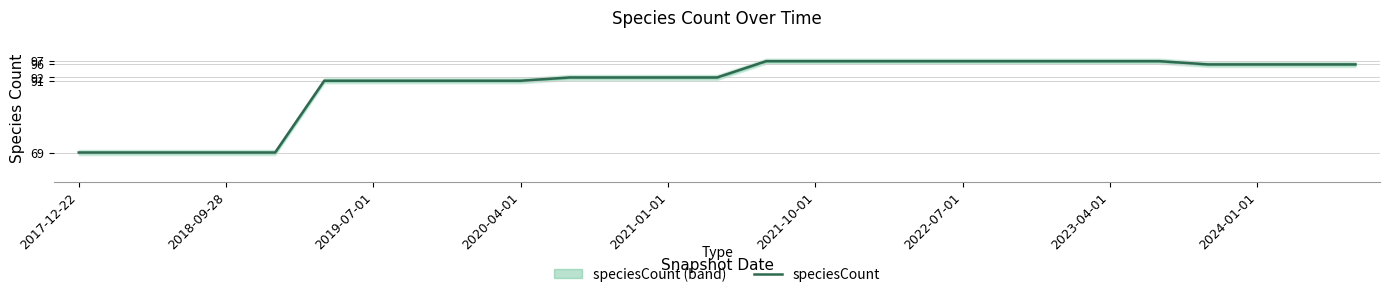

True or false: speciesCount has a value of 69 at 2018-09-28.

True